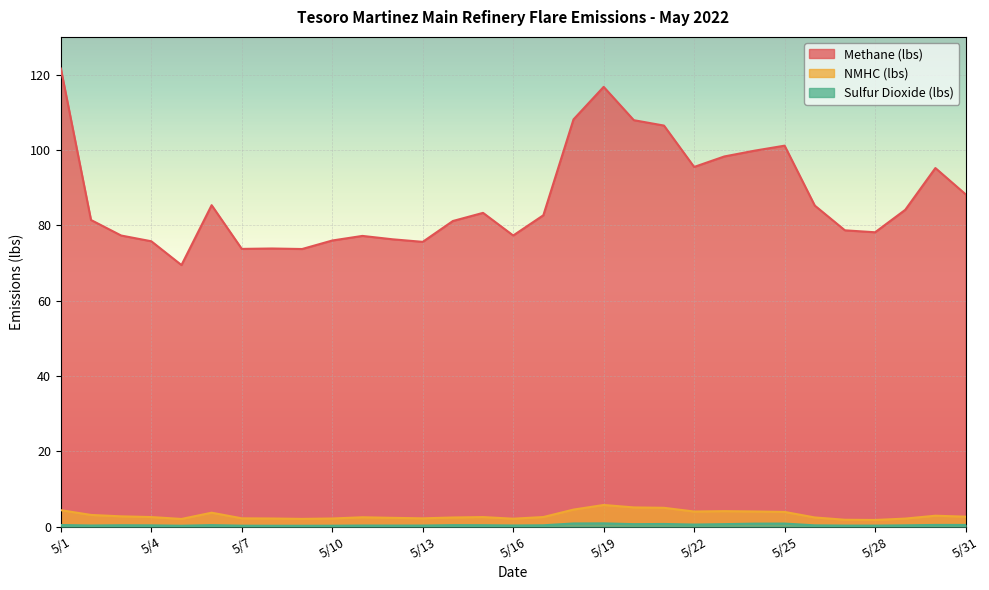

Rank the categories by NMHC (lbs) value from lowest to highest.

5/28, 5/27, 5/5, 5/9, 5/16, 5/29, 5/8, 5/10, 5/13, 5/7, 5/12, 5/14, 5/26, 5/11, 5/15, 5/4, 5/17, 5/31, 5/3, 5/30, 5/2, 5/6, 5/25, 5/22, 5/24, 5/23, 5/1, 5/18, 5/21, 5/20, 5/19